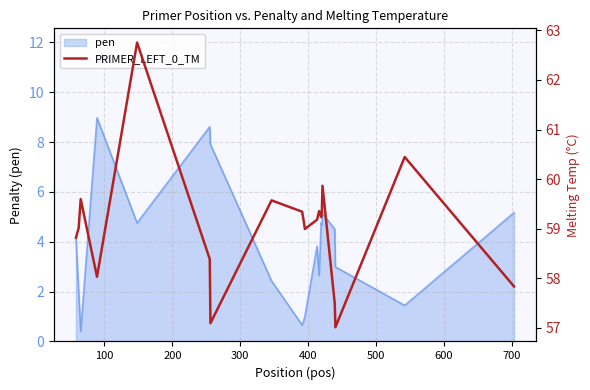

Does the chart have visible grid lines?

Yes